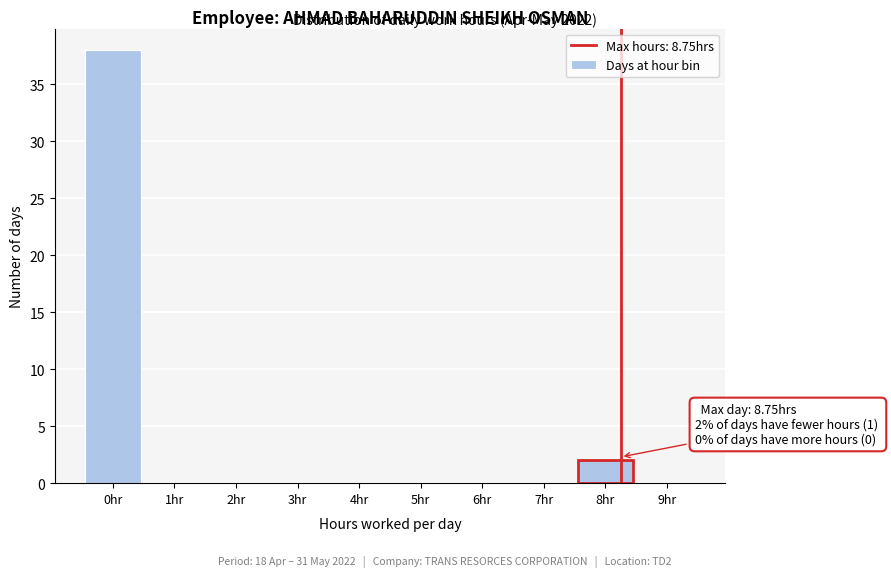

Reading right to left, extract all data points from this chart.

9hr=0	8hr=2	7hr=0	6hr=0	5hr=0	4hr=0	3hr=0	2hr=0	1hr=0	0hr=38